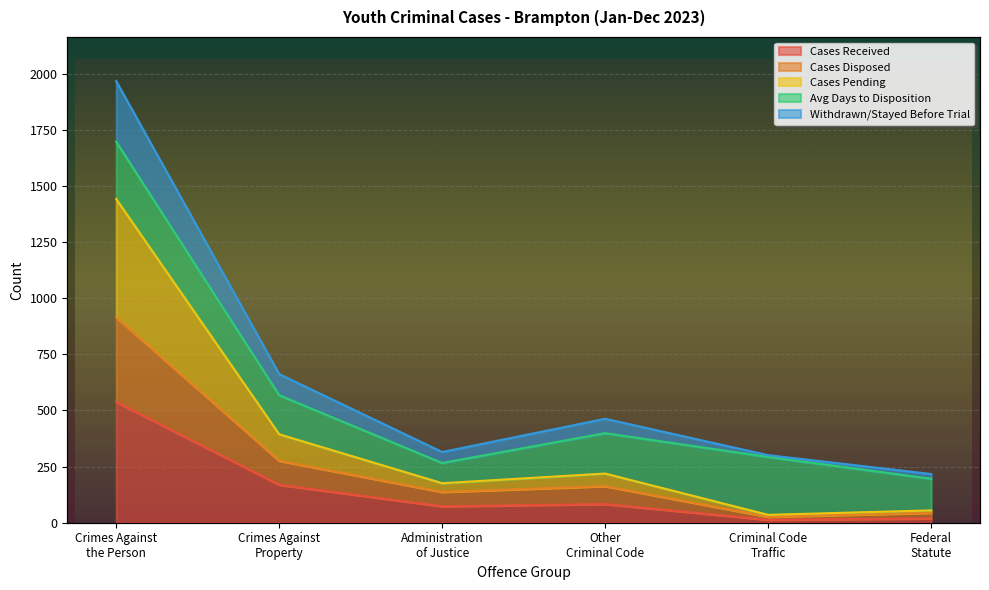

At which category does Withdrawn/Stayed Before Trial reach its first local peak?

Other
Criminal Code